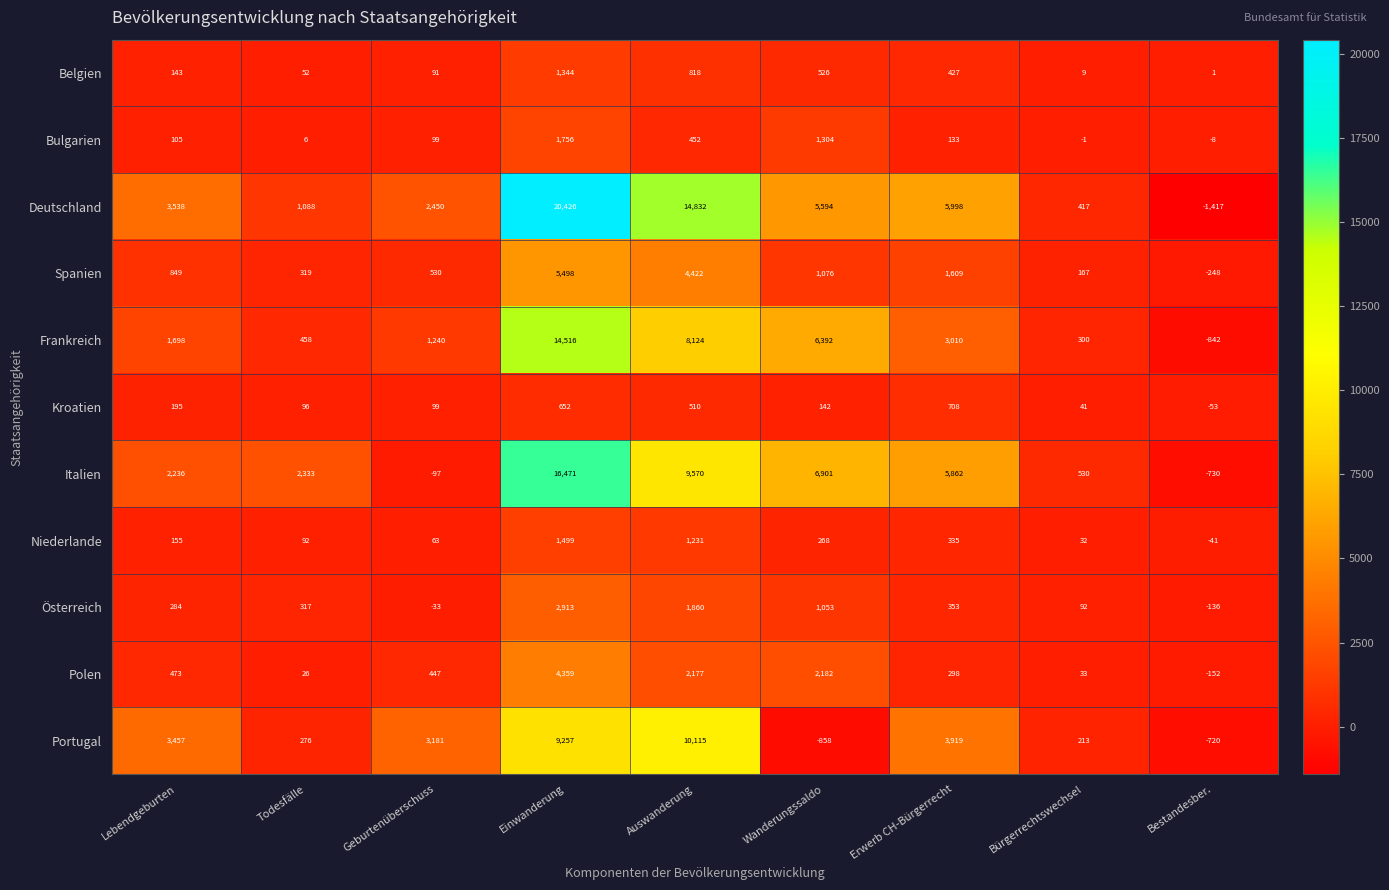

At which category is the sum across all series the highest?

Einwanderung